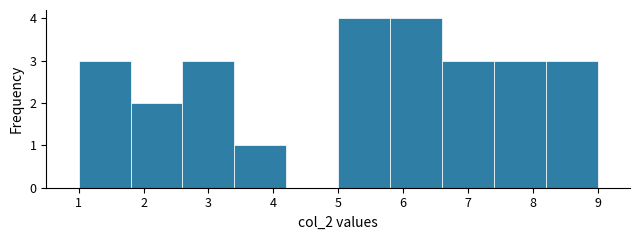

How tall is the bar that spans 1.8 to 2.6 on the x-axis? The values are not printed on the chart, so give them approximately, as read against the axis.

2